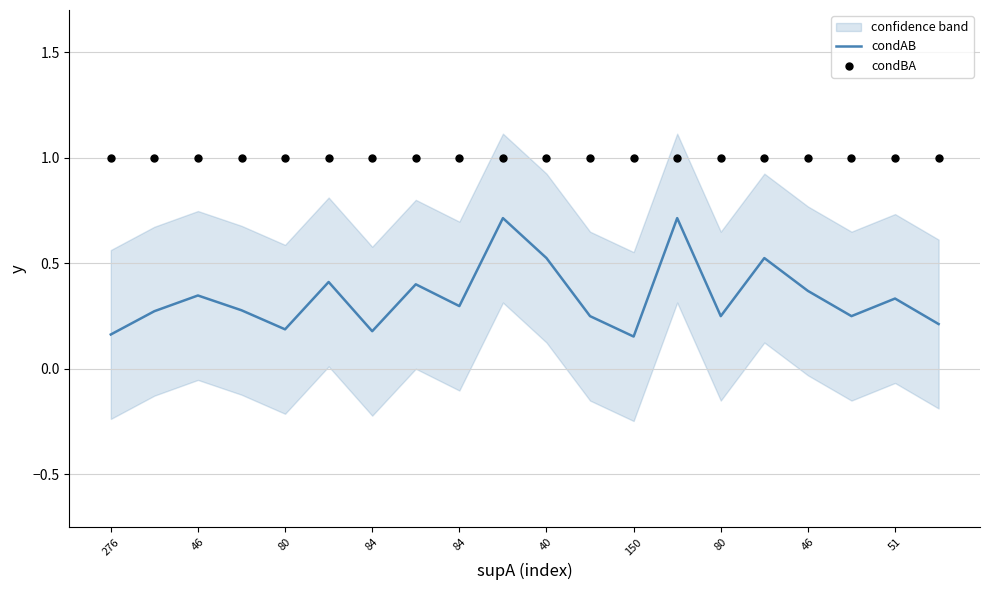

What are all the series names shown in the legend?

condAB, condBA